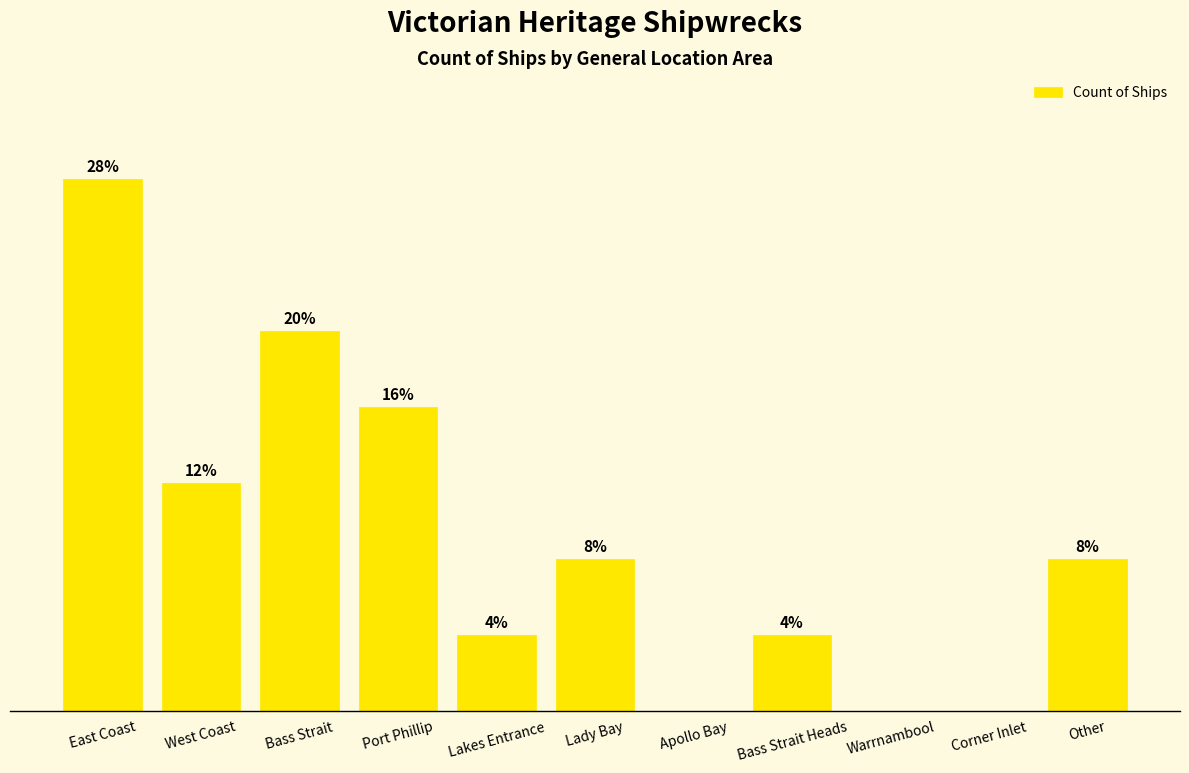

Reading left to right, extract all data points from this chart.

East Coast=7	West Coast=3	Bass Strait=5	Port Phillip=4	Lakes Entrance=1	Lady Bay=2	Apollo Bay=0	Bass Strait Heads=1	Warrnambool=0	Corner Inlet=0	Other=2